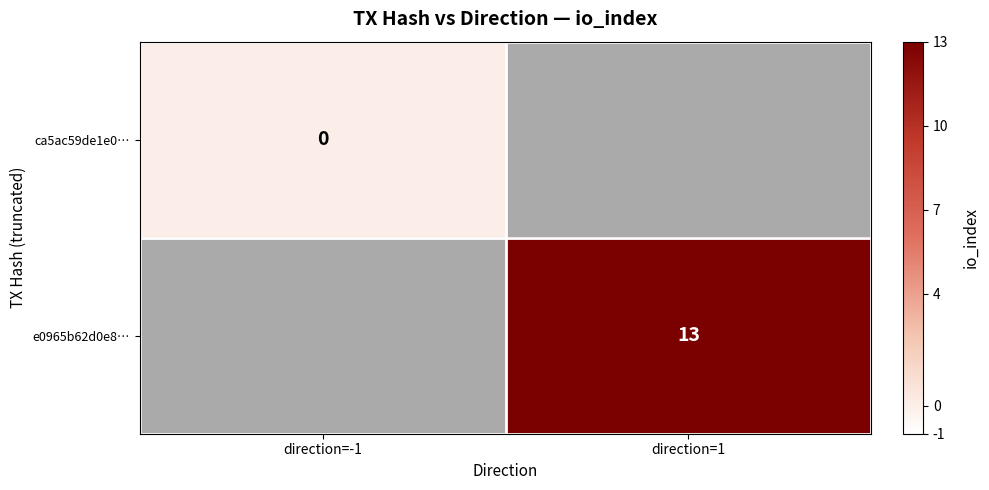

Which category has the highest value across all series?

direction=1